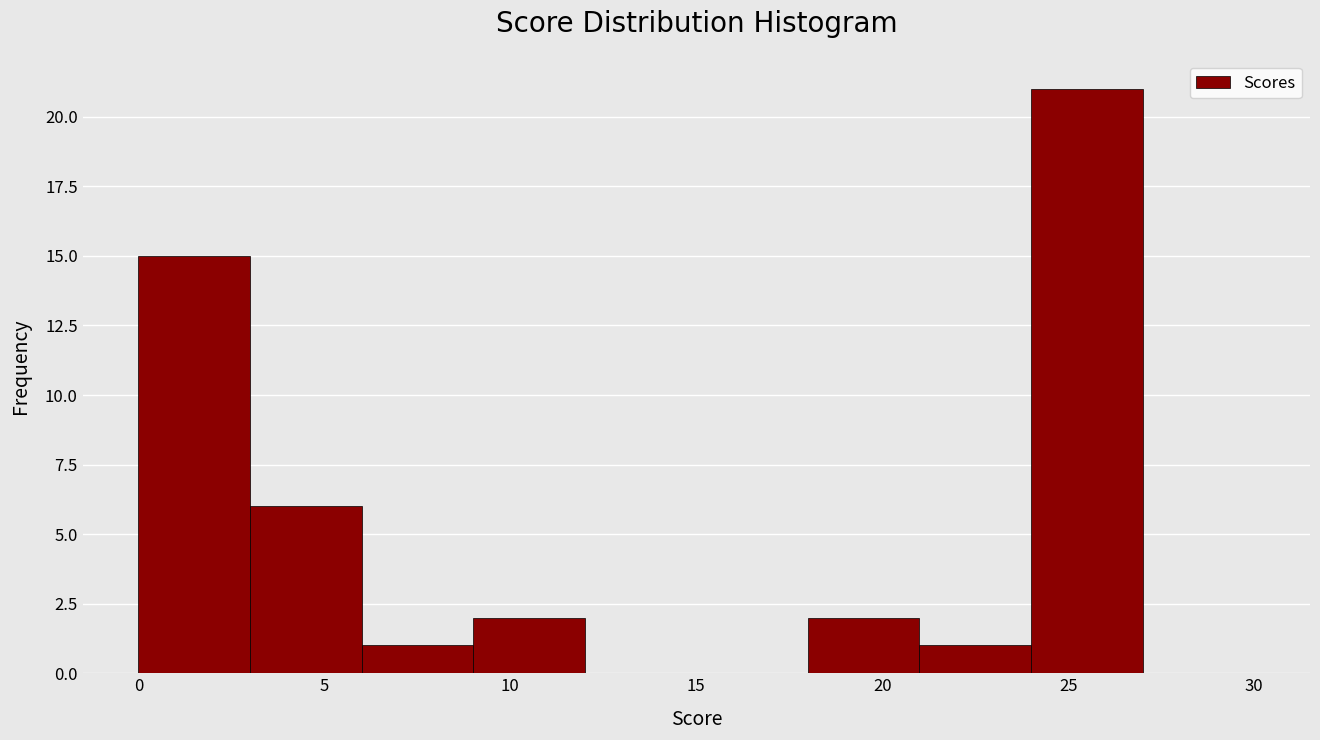

Over which range of the x-axis is the bar tallest?

24 to 27